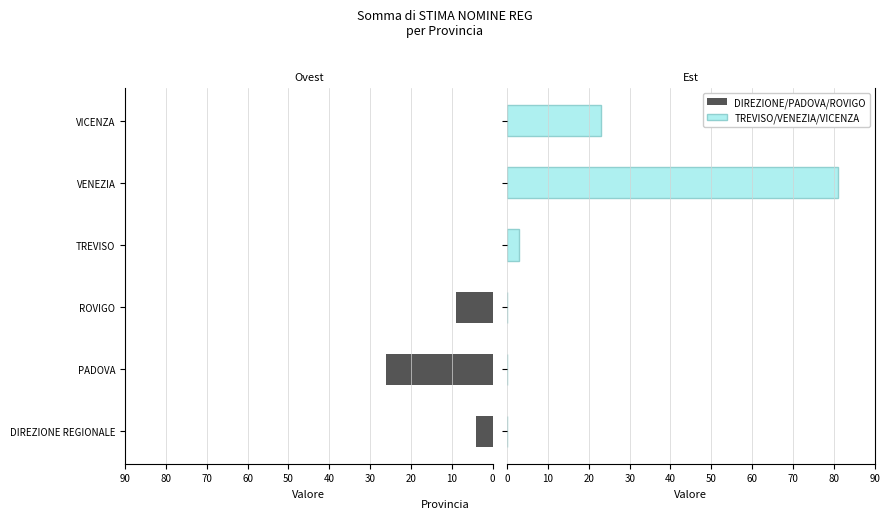

Is the value of Est at PADOVA greater than the value of Ovest at TREVISO?

No